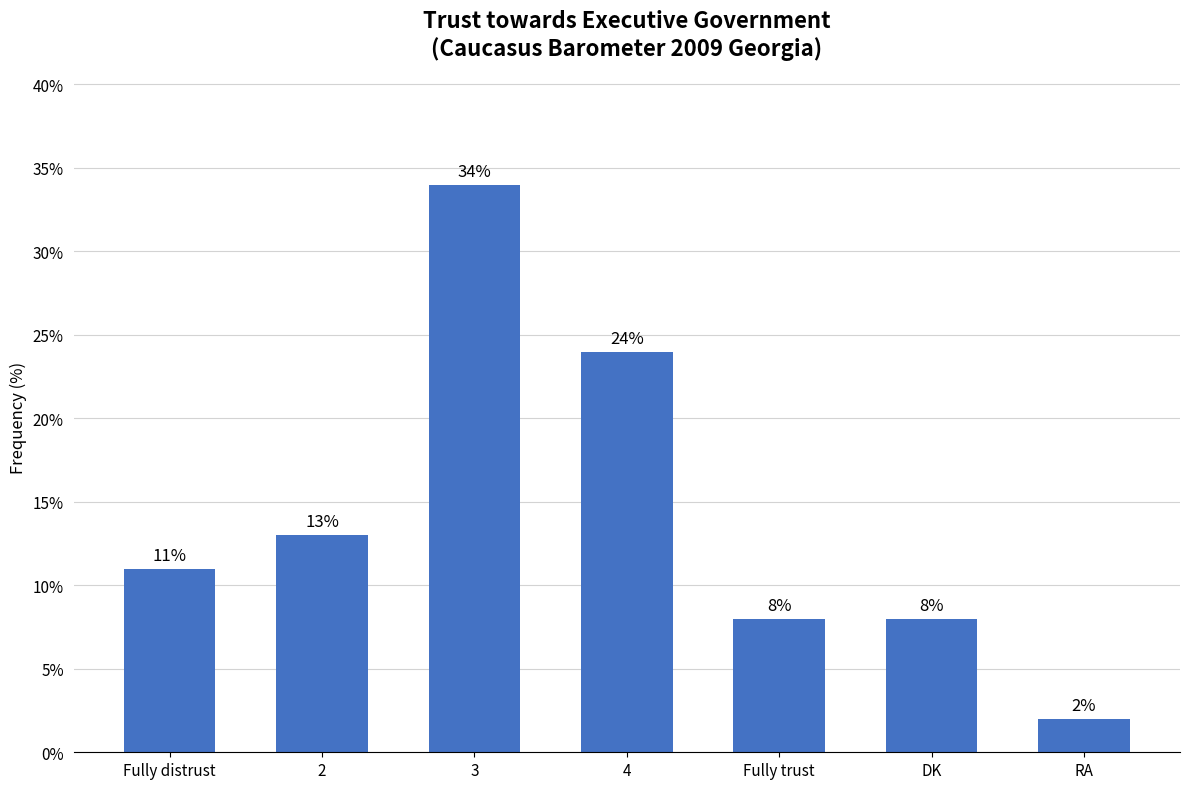

What is the difference between the values at 2 and DK?

5